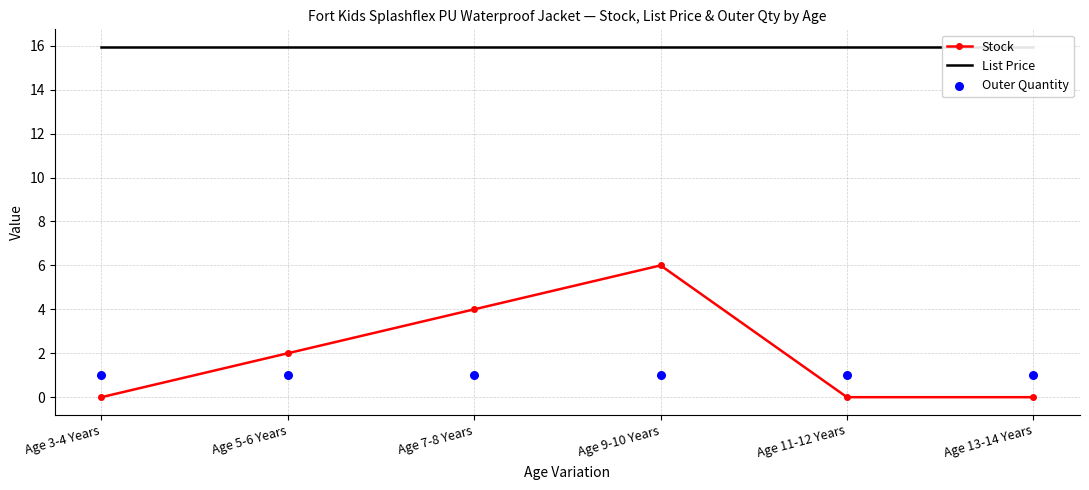

What is the total value across all series at Age 7-8 Years?

20.9